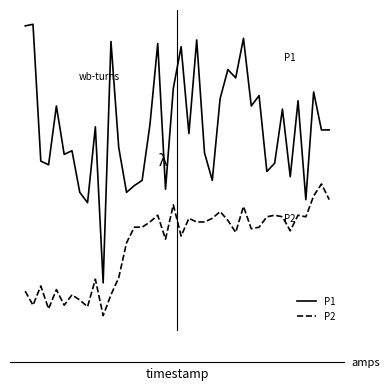

True or false: P2 and P1 intersect in this chart.

False